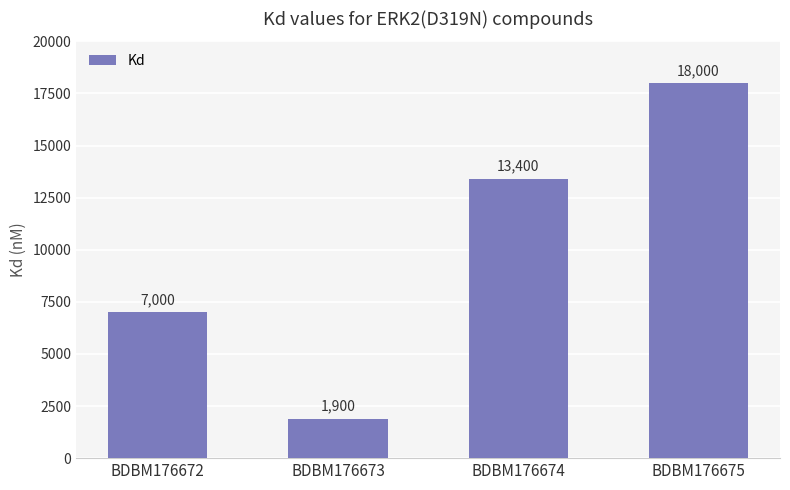

What is the smallest value displayed?

1900